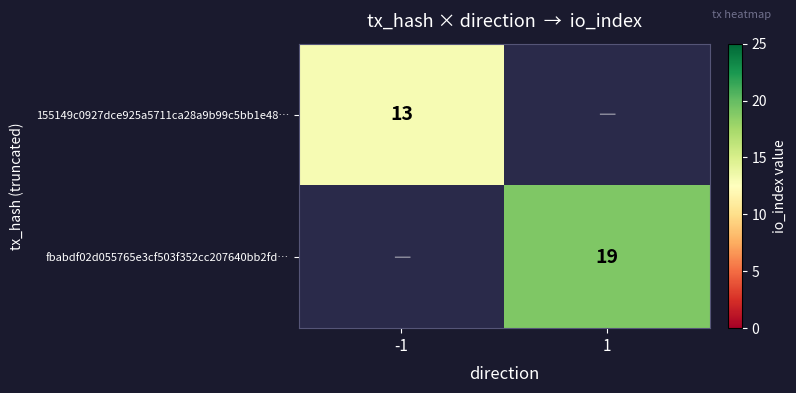

Which category has the highest value across all series?

1